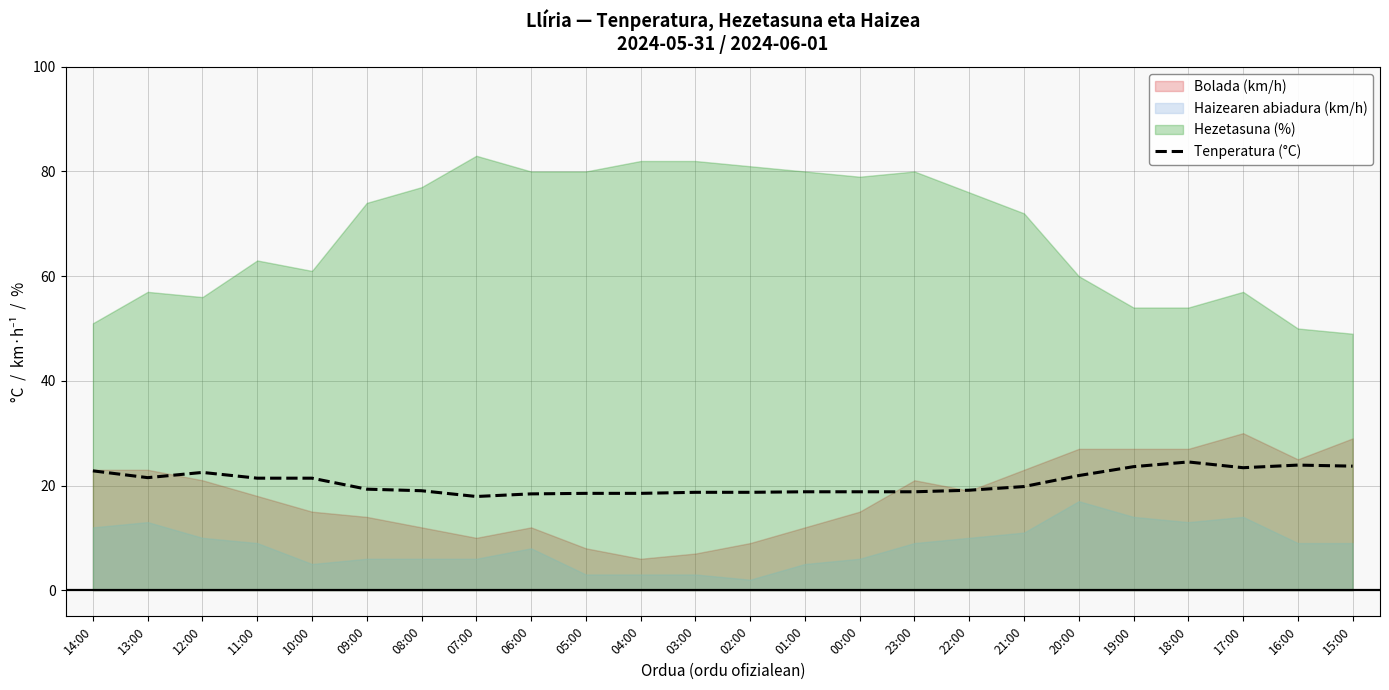

Reading right to left, what are all the values shown in this chart?

23.7	23.9	23.4	24.5	23.6	21.9	19.8	19.1	18.8	18.8	18.8	18.7	18.7	18.5	18.5	18.4	17.9	19.0	19.3	21.4	21.4	22.5	21.5	22.8